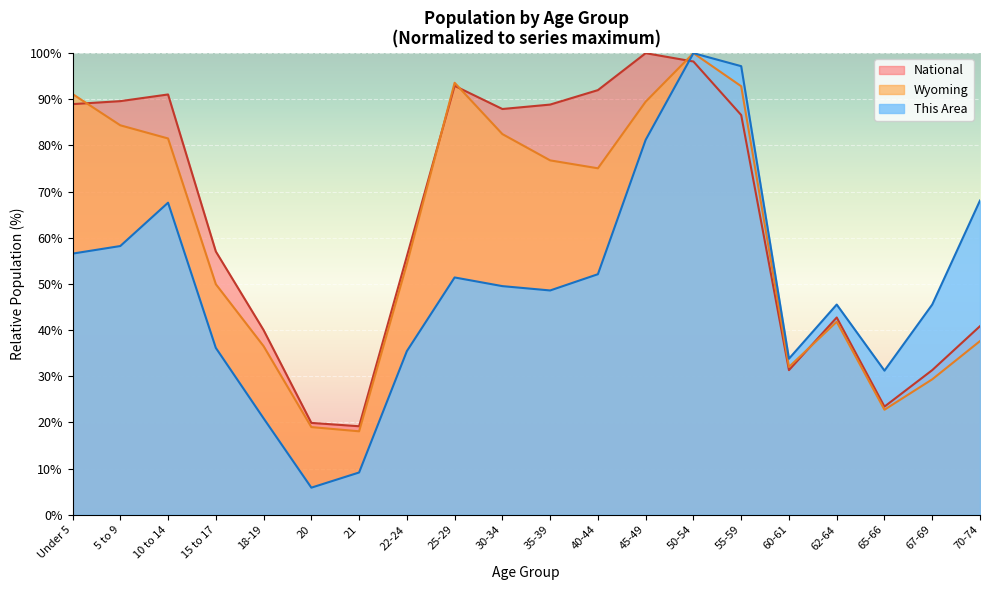

What is the total value across all series at 62-64?

130.1